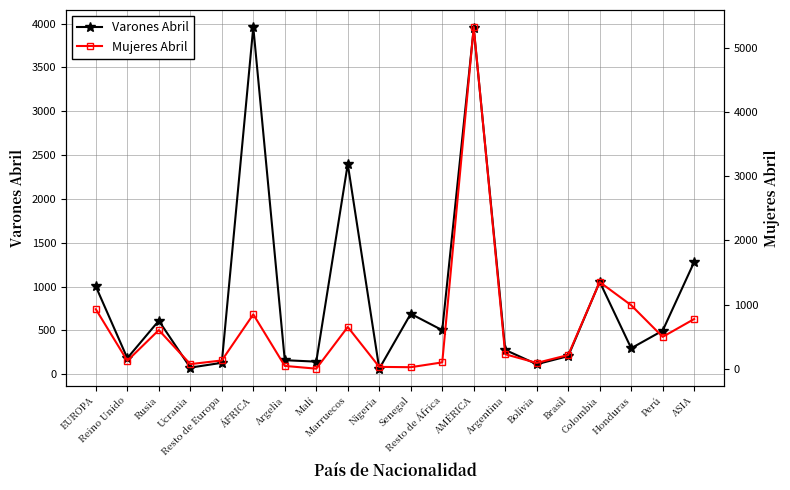

Which label corresponds to the smallest value in the chart?

Malí